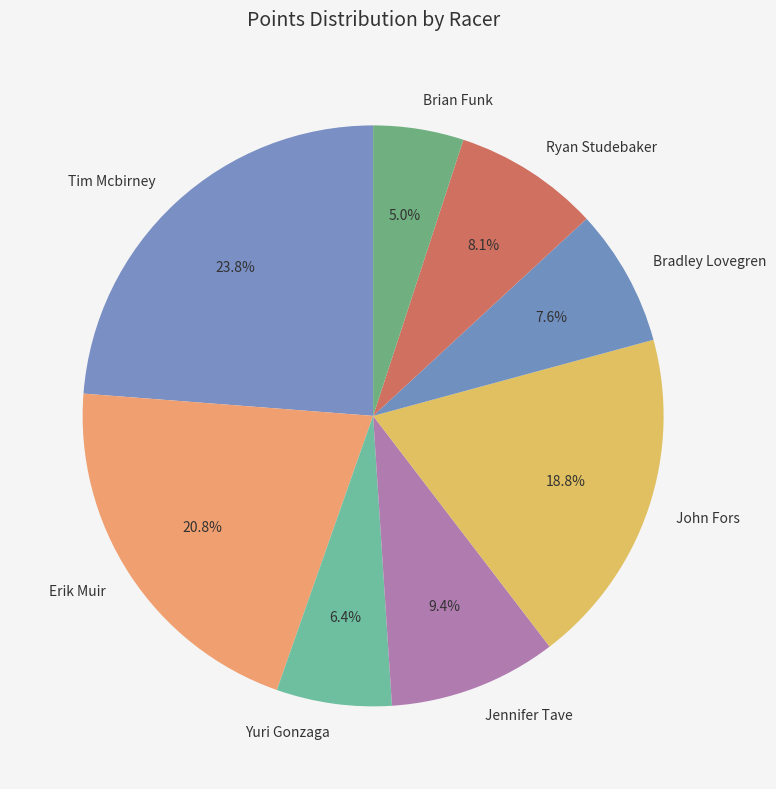

Which has a higher value, Erik Muir or Bradley Lovegren?

Erik Muir